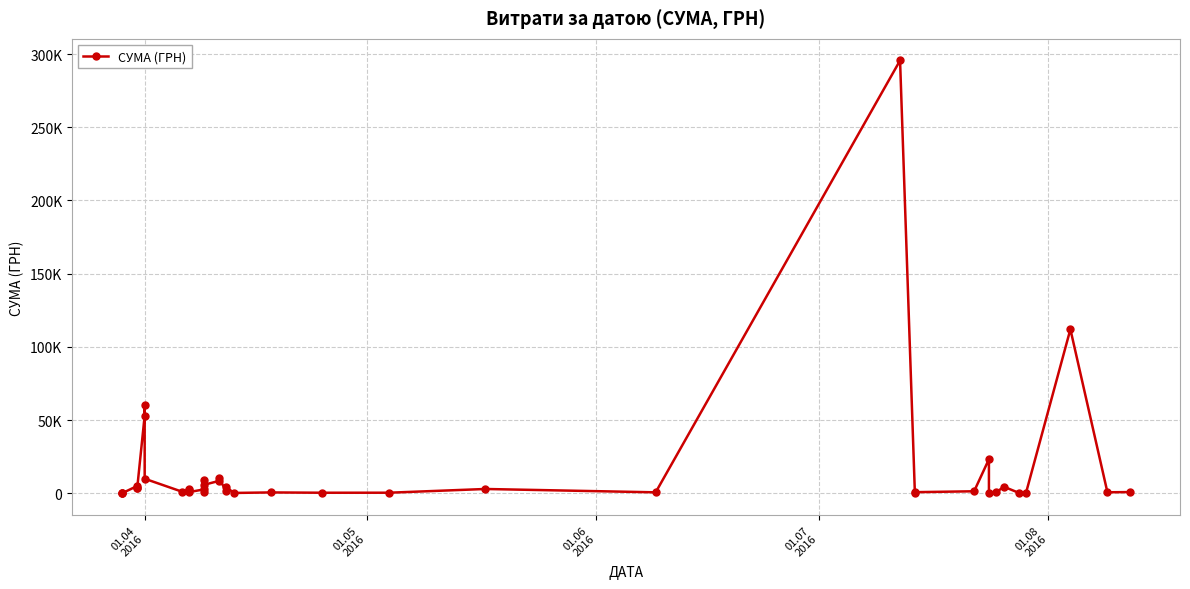

What is the difference between the maximum and second lowest values?

295540.8